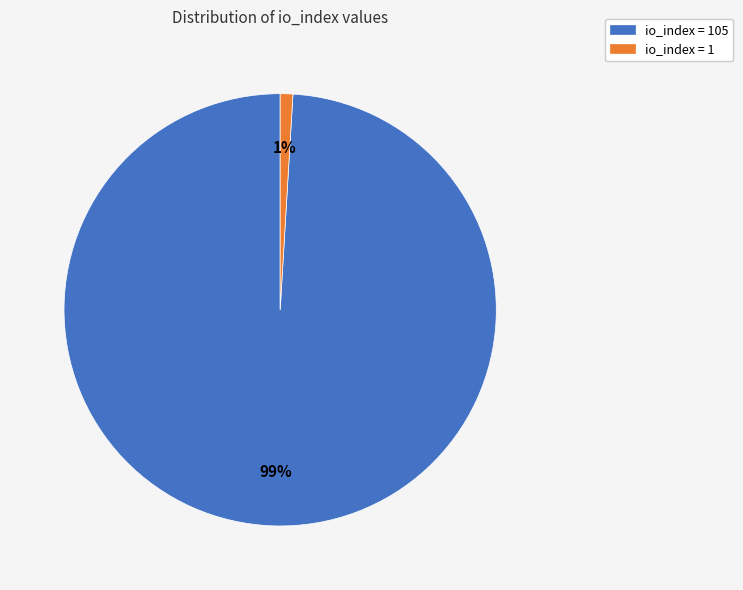

Count the number of slices in the pie.

2